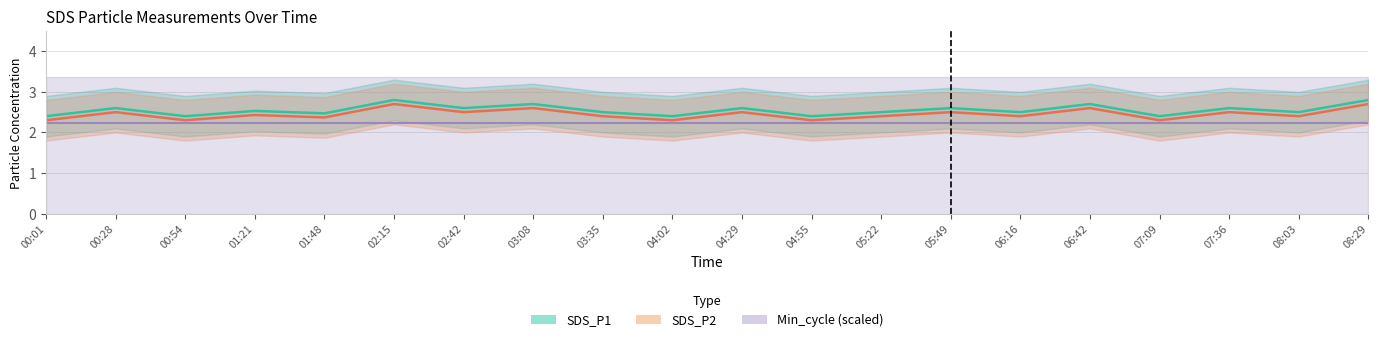

Rank the series by their average value, from lowest to highest.

Min_cycle (scaled), SDS_P2, SDS_P1